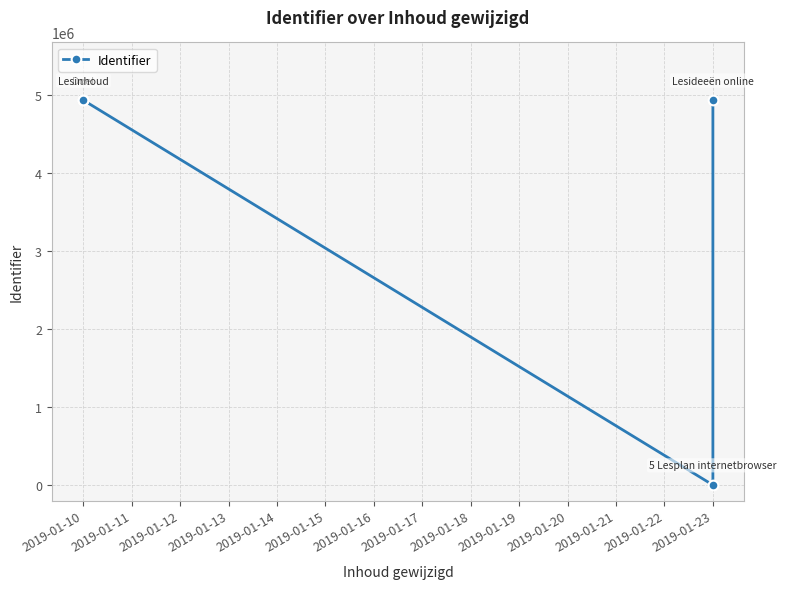

Does the chart display data point markers on the line(s)?

Yes